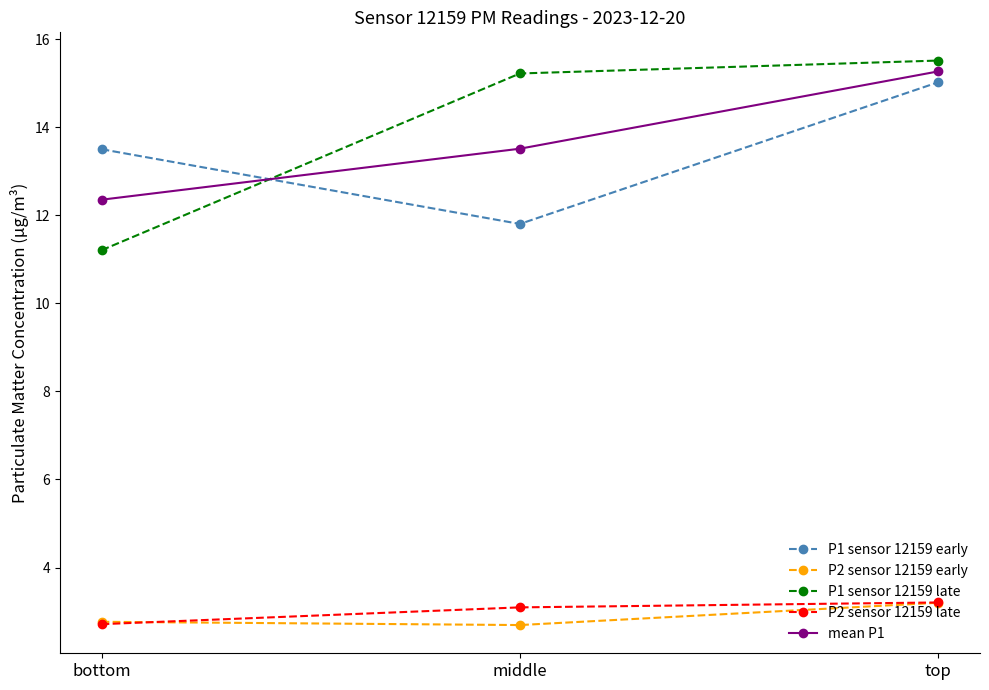

What is the difference between the maximum and minimum values in the P2 sensor 12159 early series?

0.5